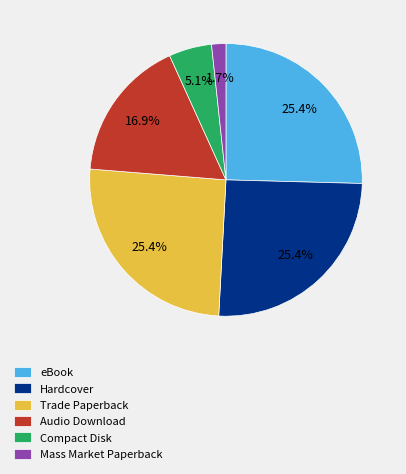

Which slice is the smallest?

Mass Market Paperback